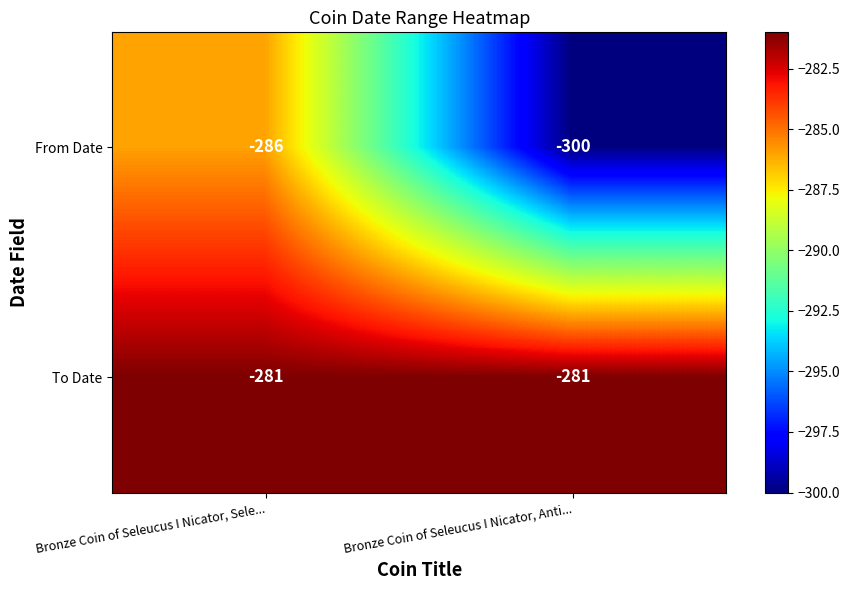

Which series has the largest range (max minus min)?

From Date